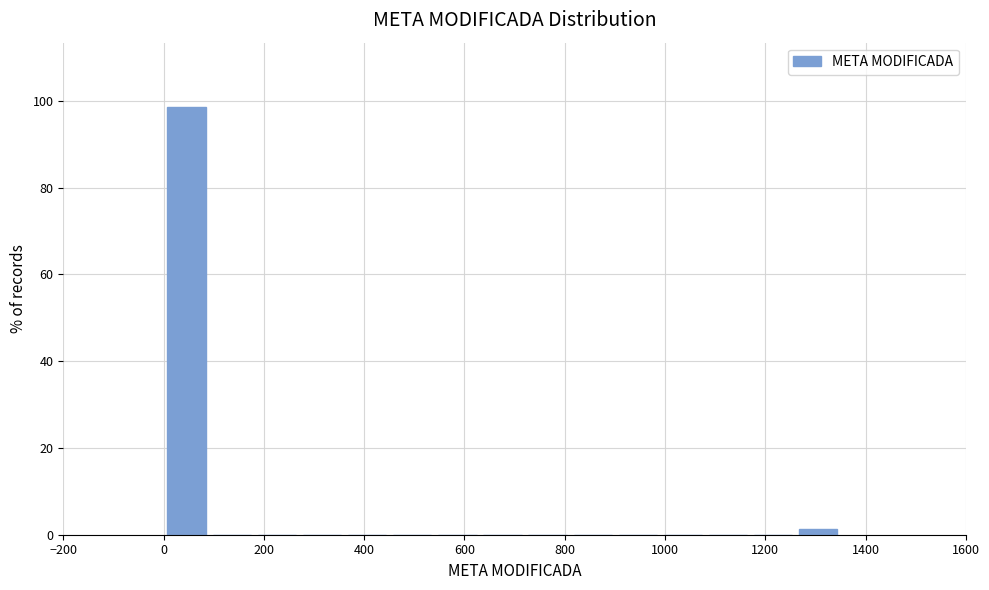

What is the height of the bar covering 0 to 100 on the x-axis? Neither the bar edges nor the heights are printed on the chart, so give them approximately, as read against the axes.

98